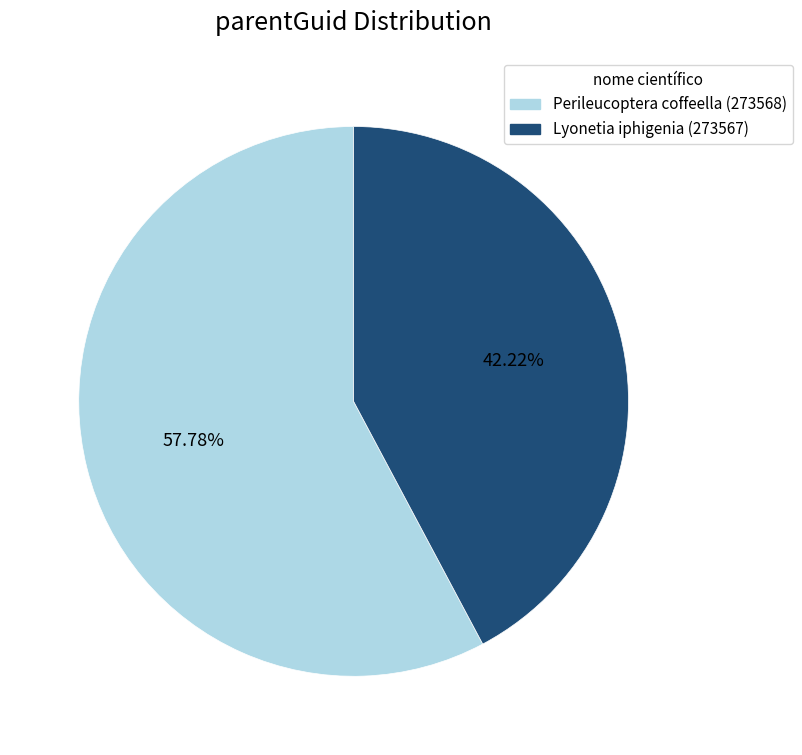

What is the smallest slice in the pie chart?

Lyonetia iphigenia (273567)